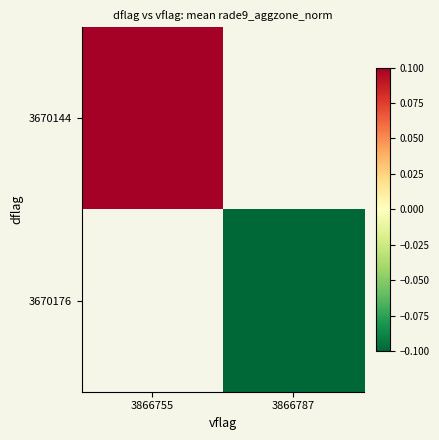

At which label is 3670144 closest to 0?

3866755